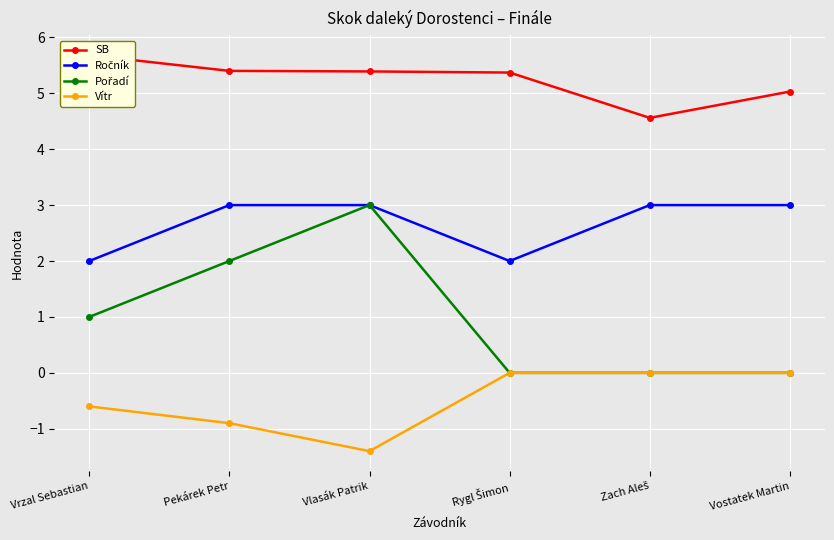

How many data points in Pořadí are above 1?

2